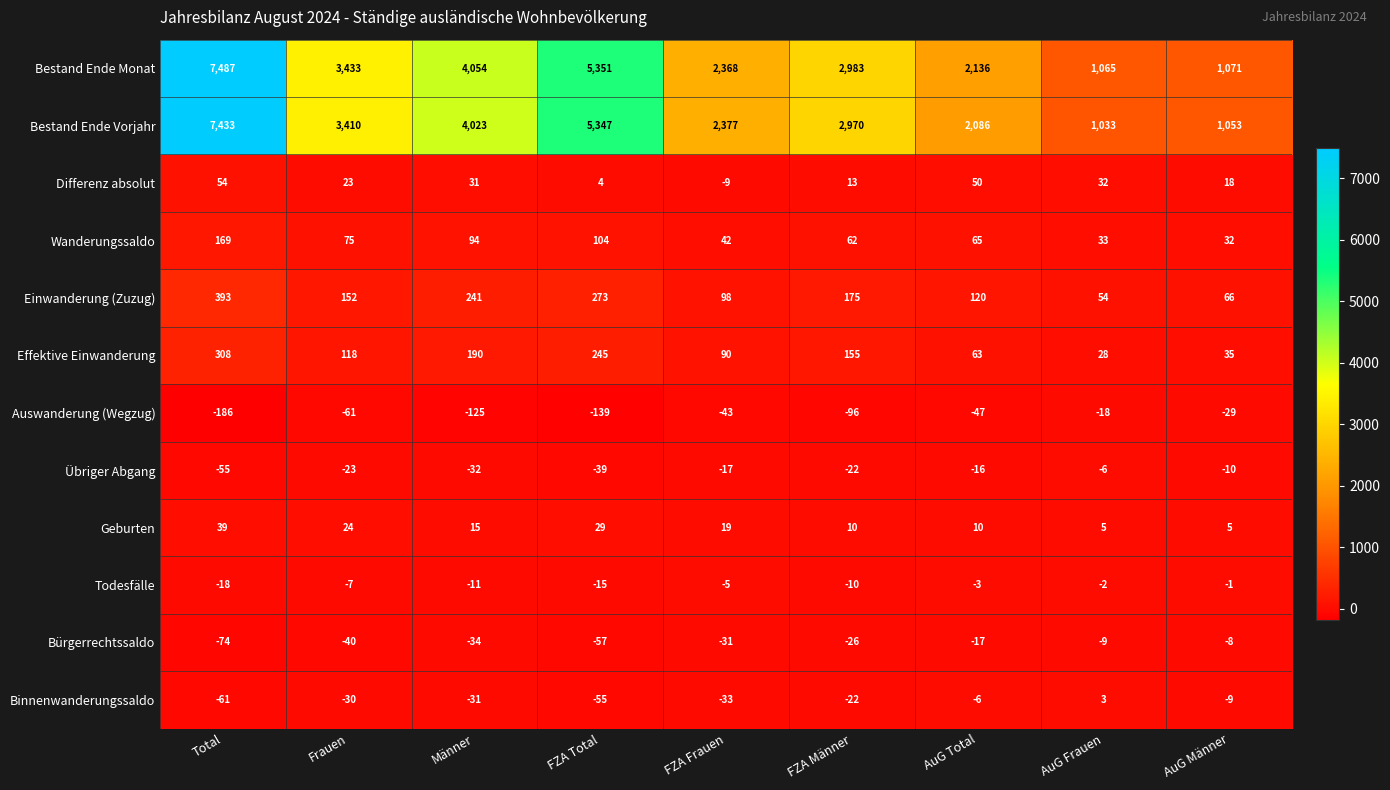

The Todesfälle series shows -1 at AuG Männer. True or false?

True